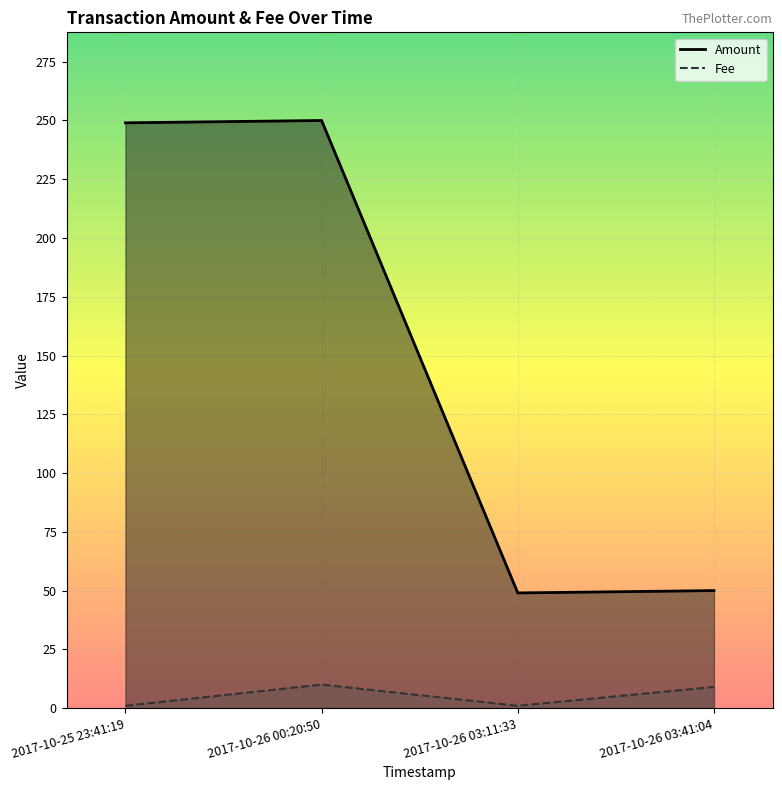

What is the minimum value shown in the chart?

1